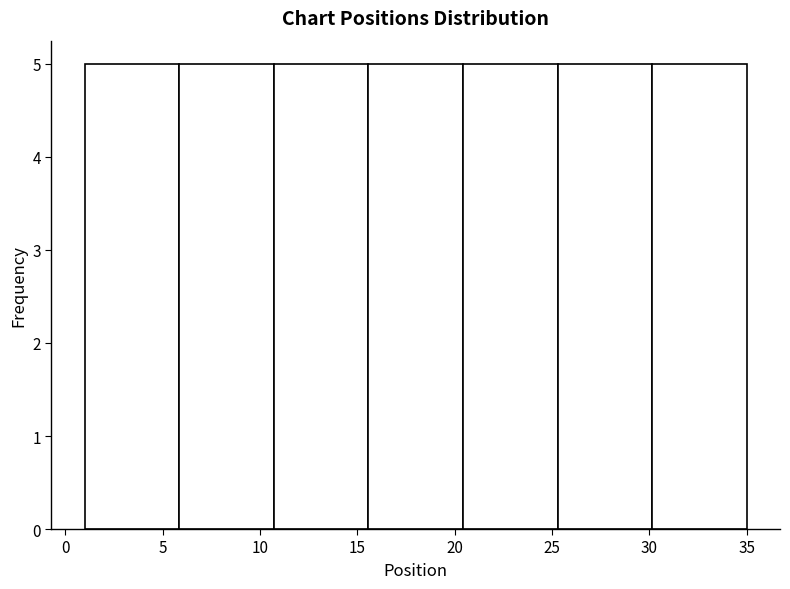

How tall is the bar that spans 30.0 to 35.0 on the x-axis? Neither the bar edges nor the heights are printed on the chart, so give them approximately, as read against the axes.

5